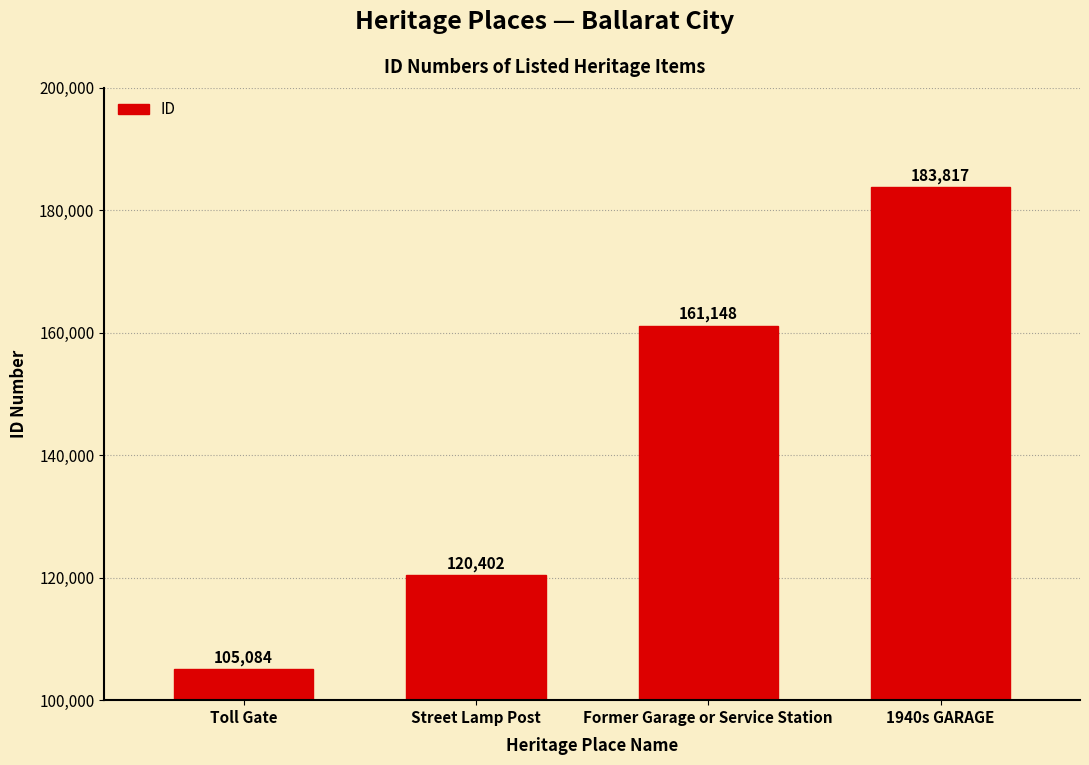

Which category has the highest value across all series?

1940s GARAGE